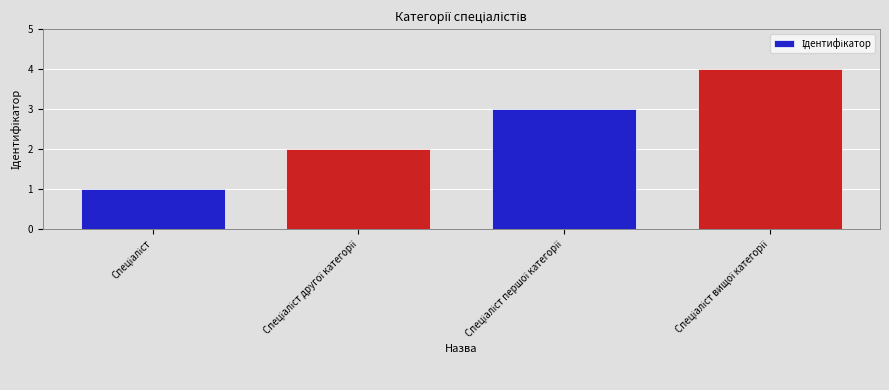

What is the maximum value shown in the chart?

4